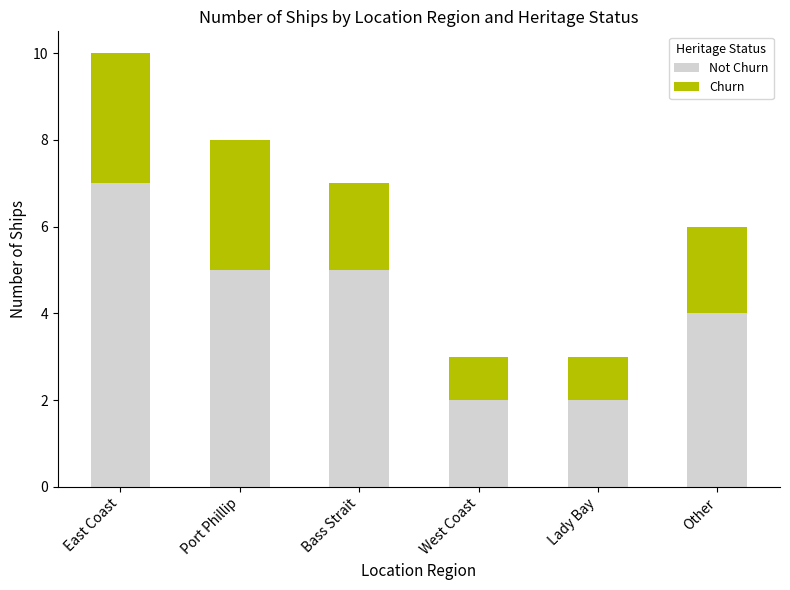

What is the total value across all series at East Coast?

10